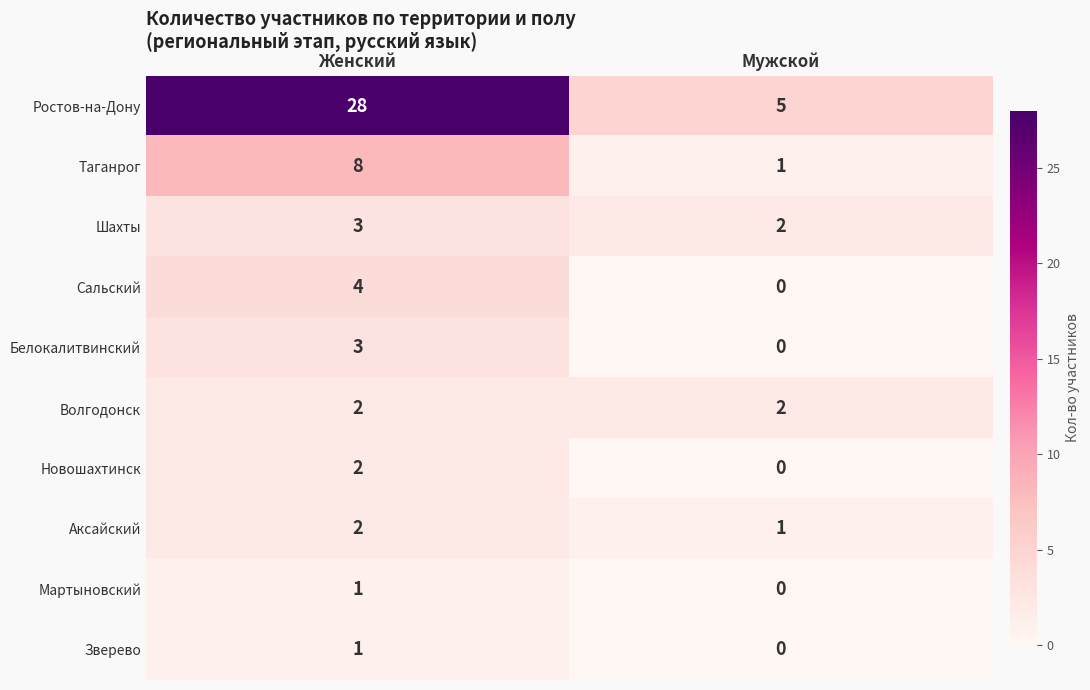

Is it true that Таганрог equals 8 at Женский?

True